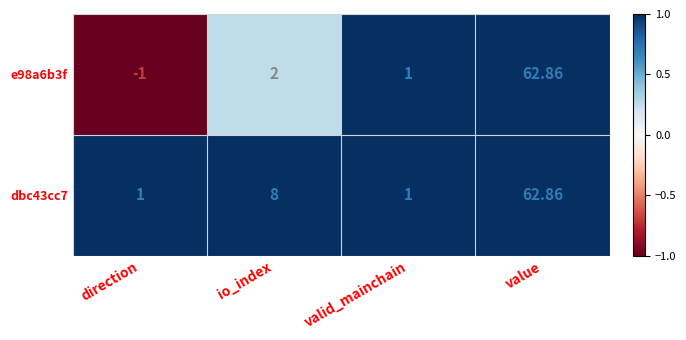

Which label corresponds to the largest value in the chart?

value